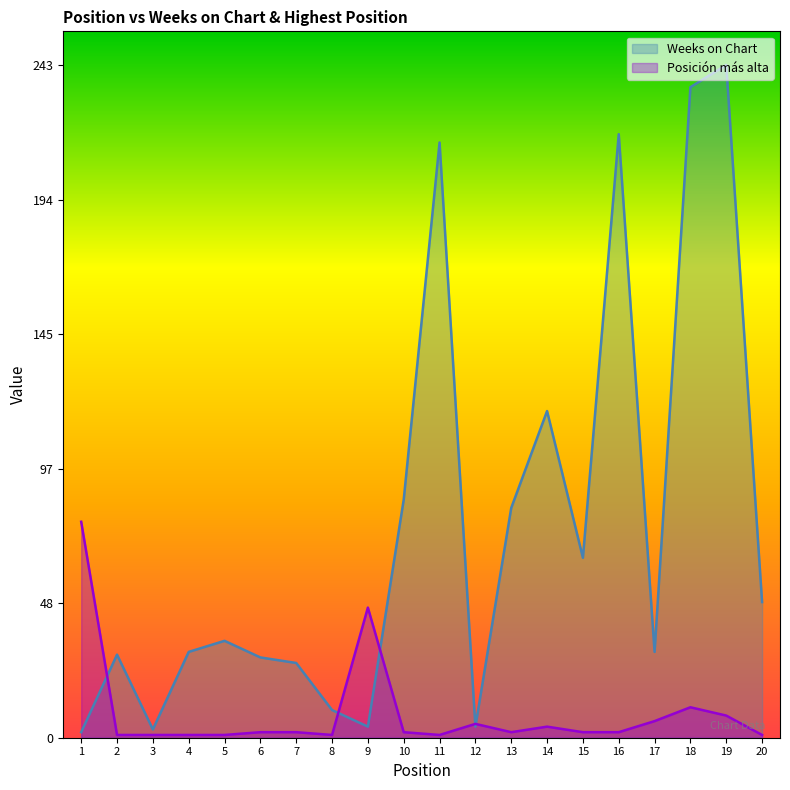

Between 17 and 7, which is larger?

17